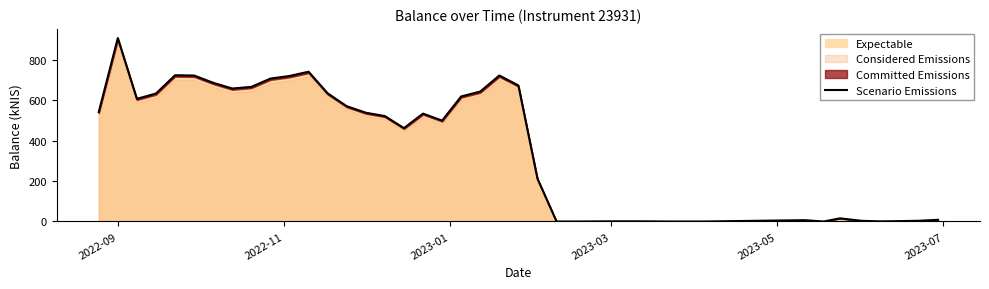

What is the maximum value for Expectable?

908.4